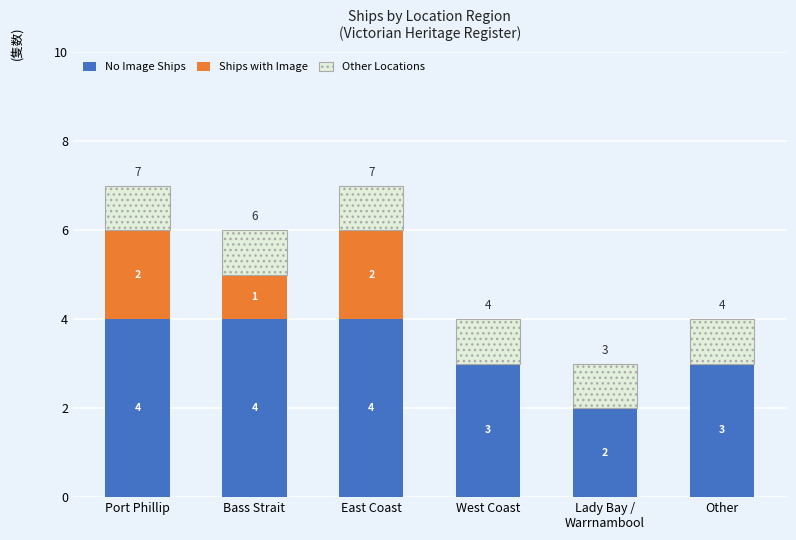

True or false: No Image Ships has a value of 7 at East Coast.

False